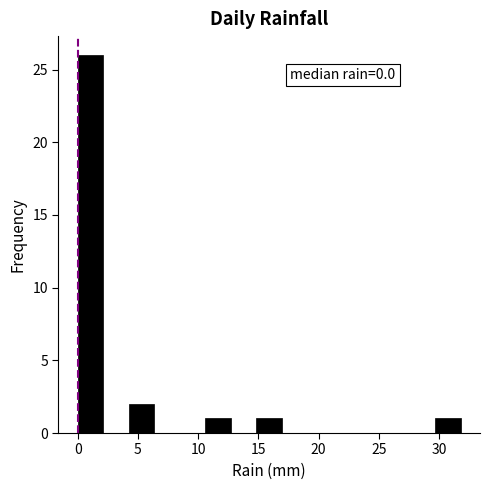

Over which range of the x-axis is the bar tallest?

0.0 to 2.0